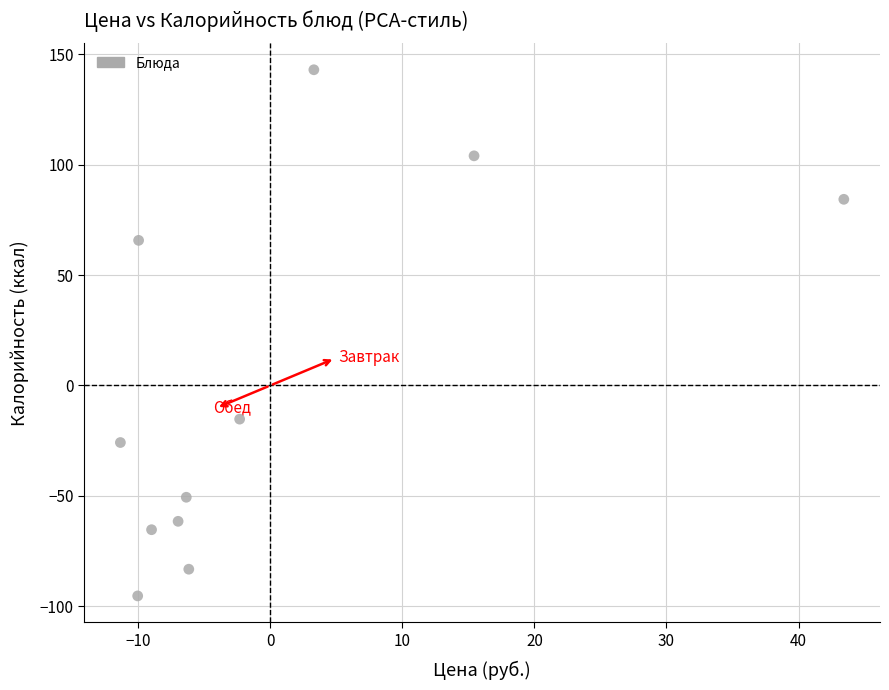

What Y value in the scatter plot is closest to 23?

-15.2